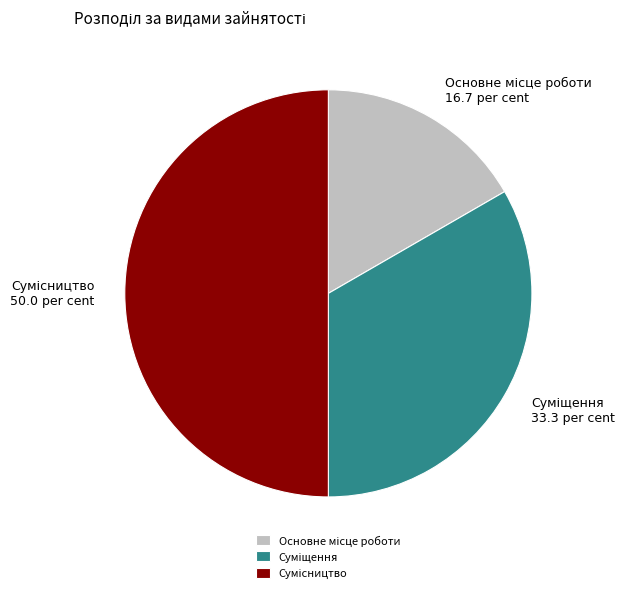

How many slices are in this pie chart?

3